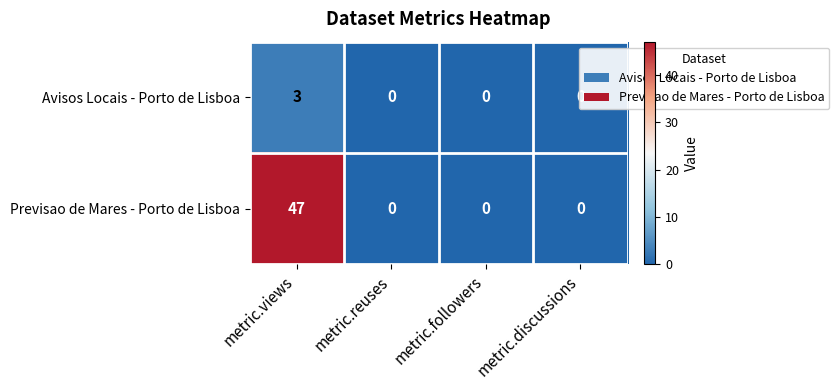

How many Previsao de Mares - Porto de Lisboa values are between 0 and 47?

4